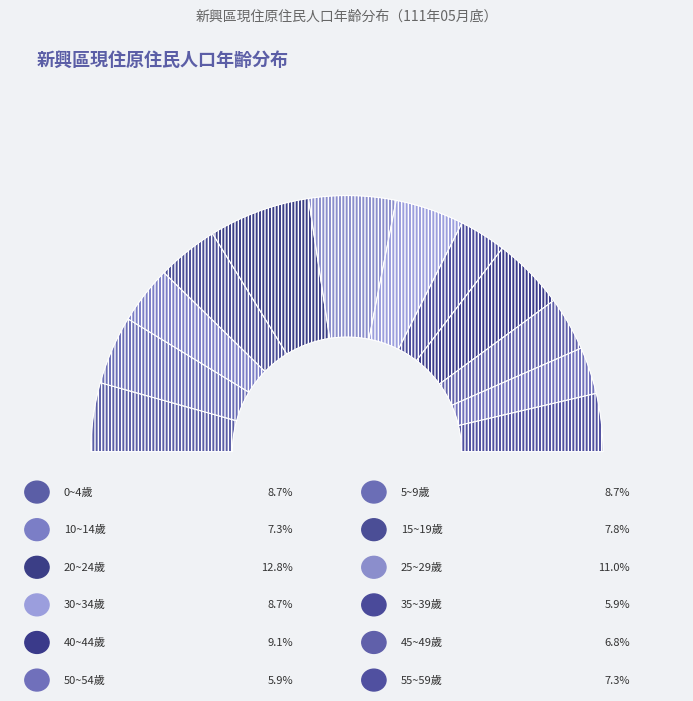

To the nearest percent, what is the average slice percentage?

8%